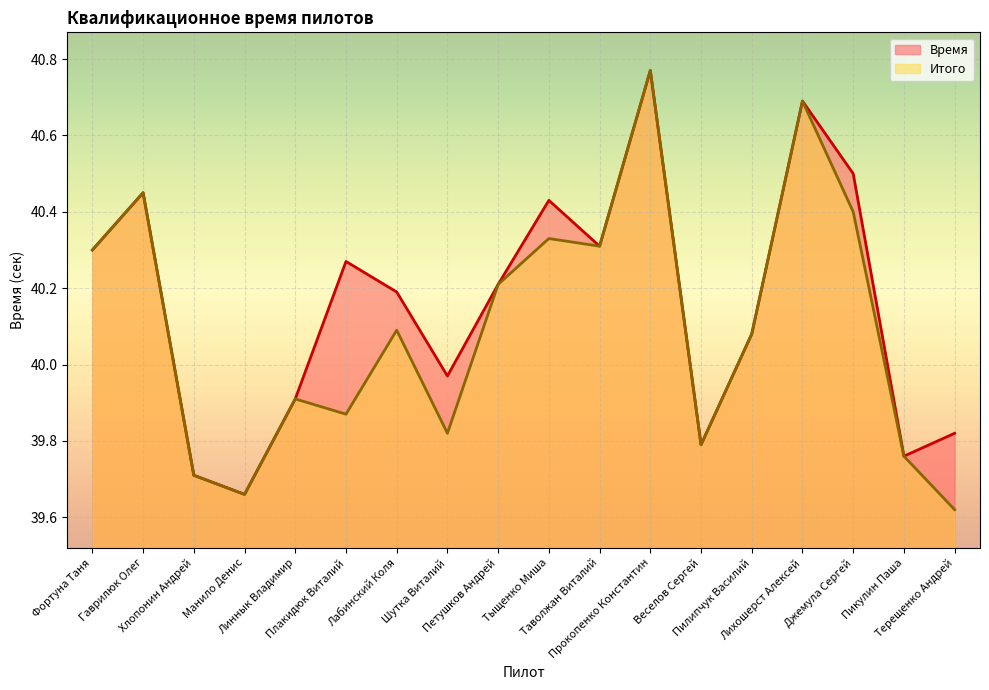

What is the approximate value of Время at Манило Денис?

39.7